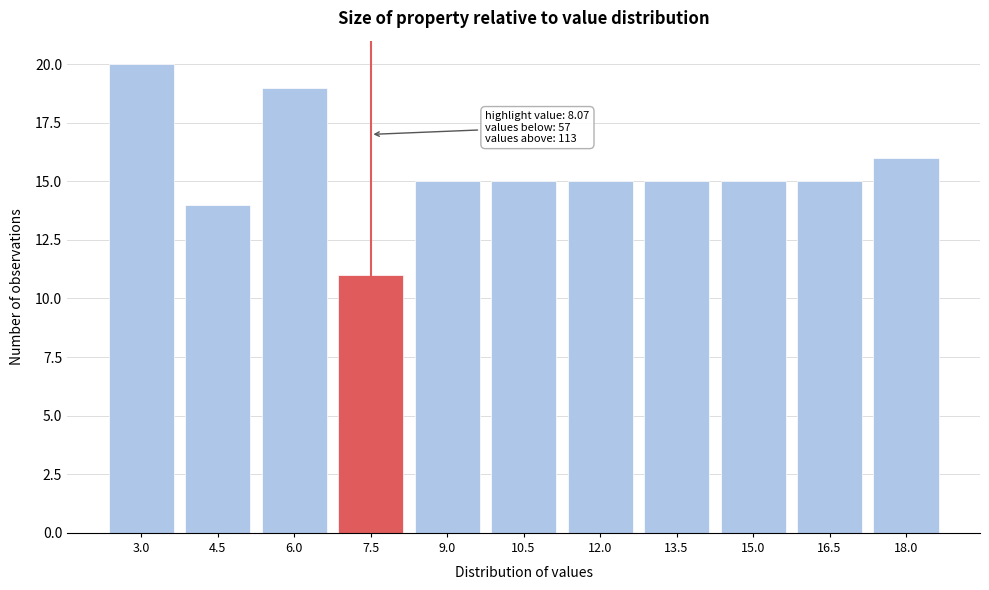

Reading left to right, list all the values displayed in this chart.

20	14	19	11	15	15	15	15	15	15	16